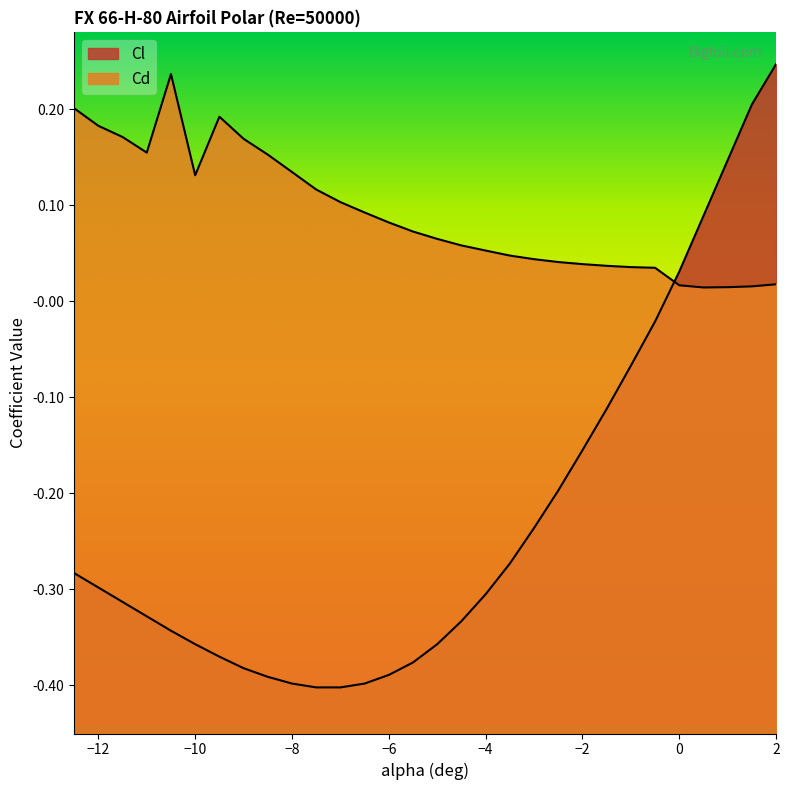

Is the value of Cl at 1.5 greater than the value of Cd at -9.5?

Yes